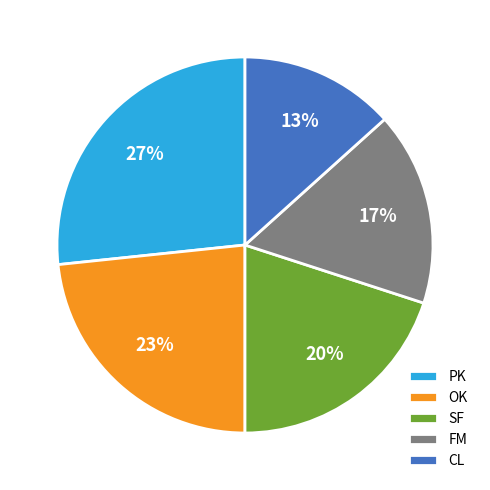

Is there a majority slice in this chart?

No